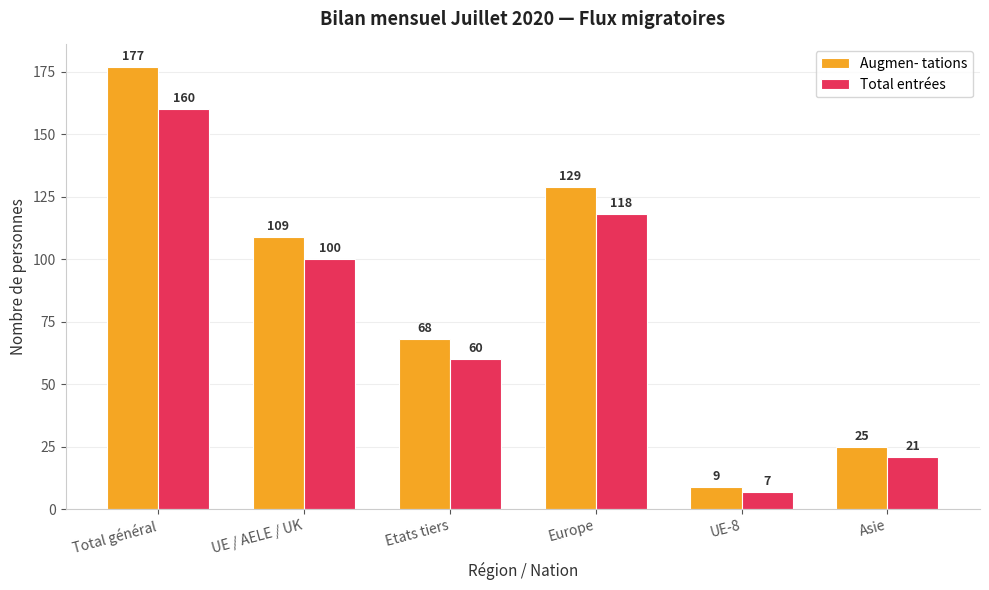

Which category has the highest value in the Augmen- tations series?

Total général